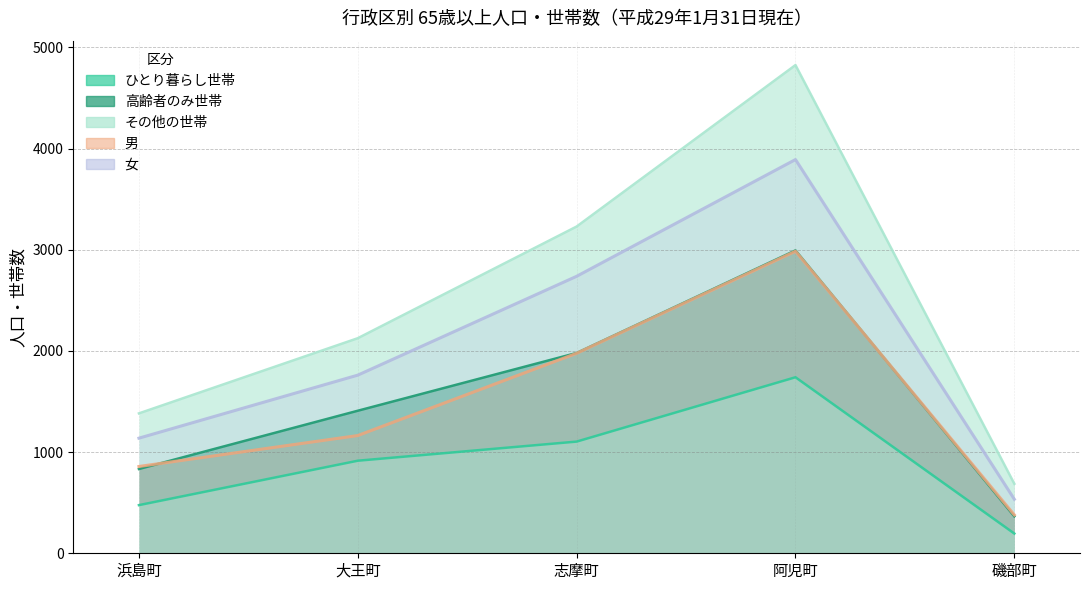

What is the average value of the 女 series?

2013